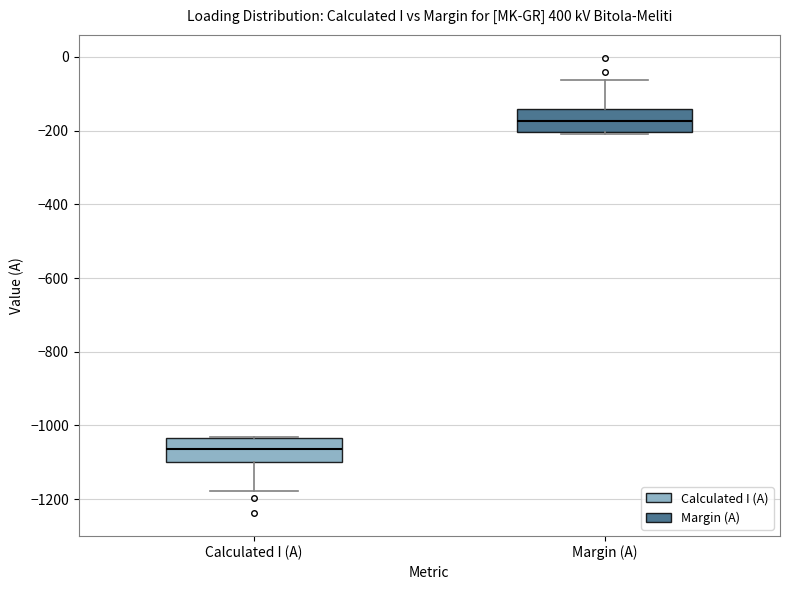

Which box's median line is the lowest?

Calculated I (A)